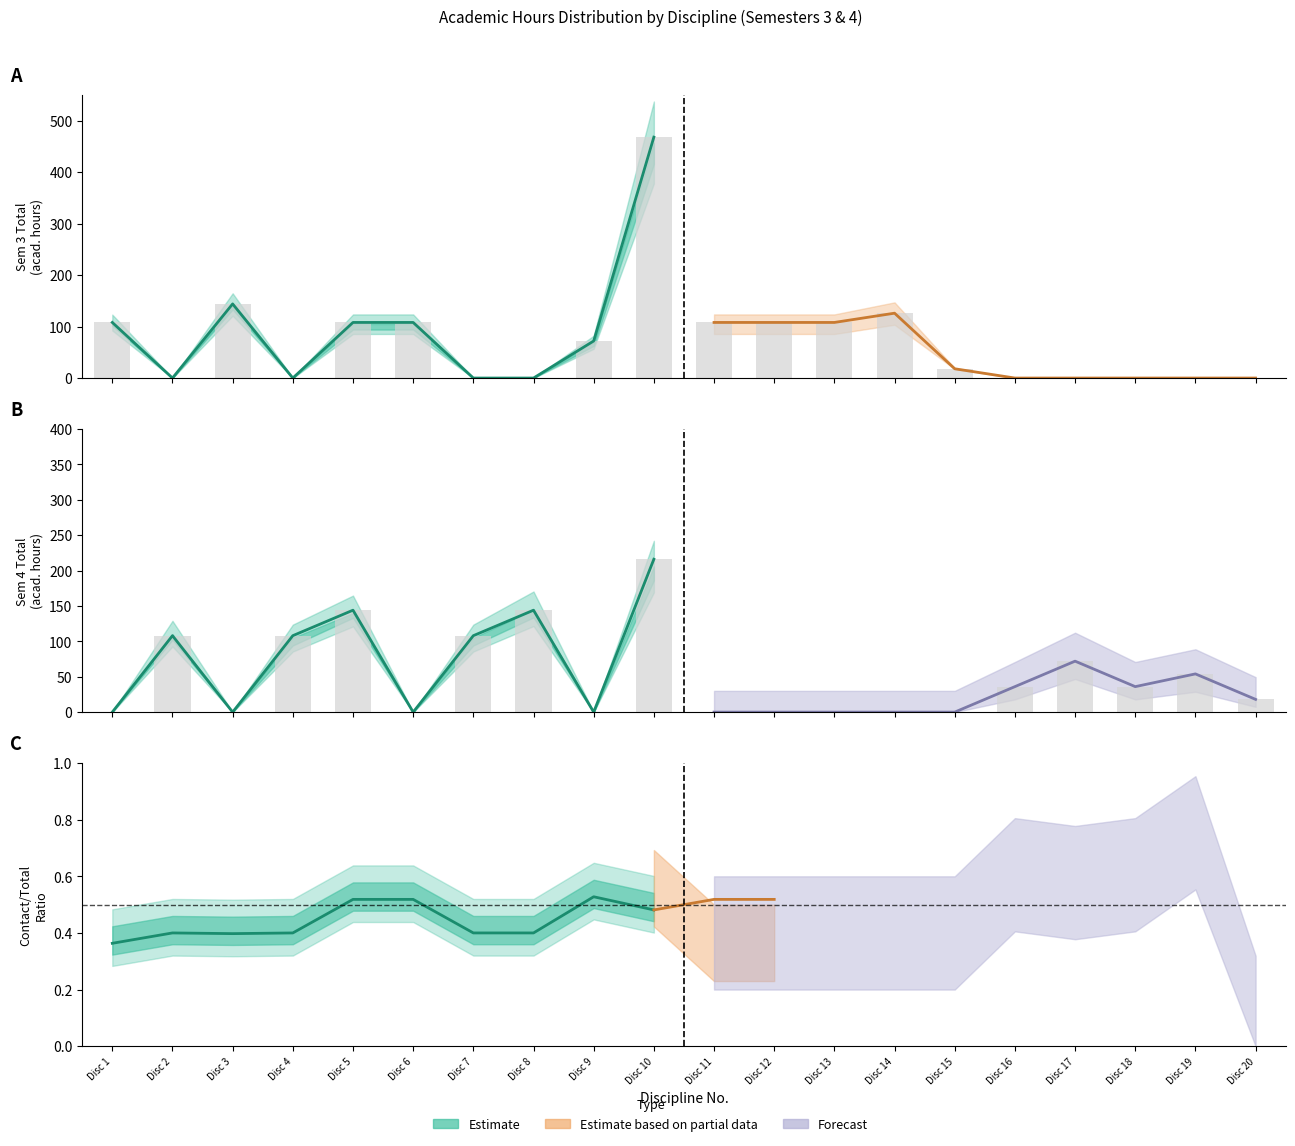

What is the sum of the Sem3_Contact values at 12 and 18?

56.0